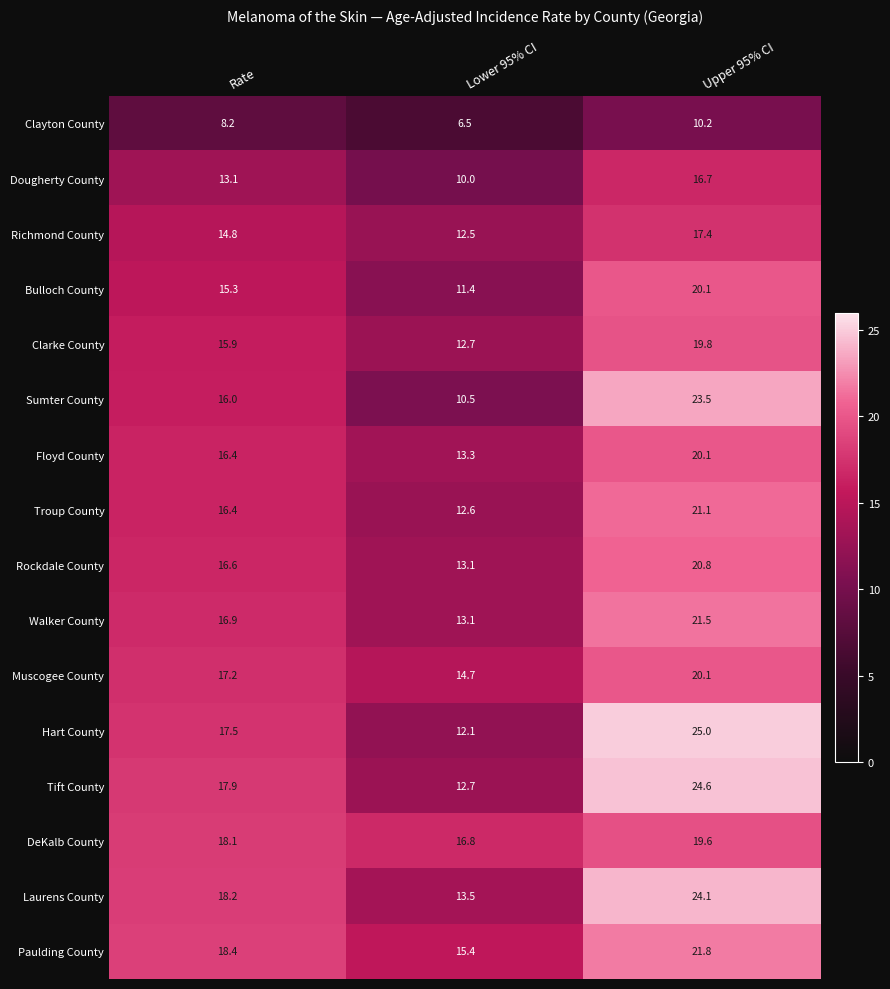

What is the spread (max minus min) of values at Upper 95% CI?

14.8